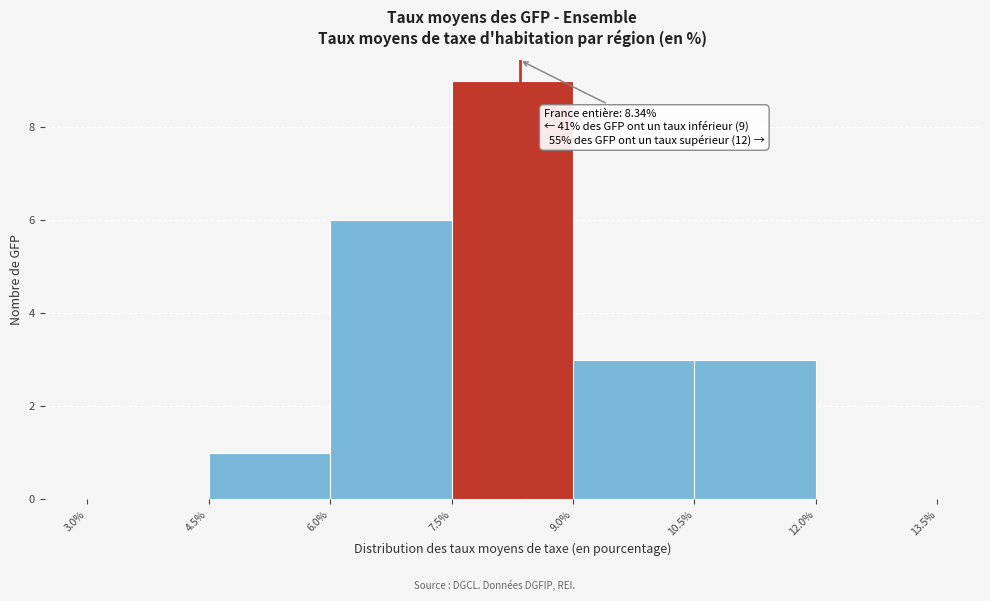

Over which range of the x-axis is the bar tallest?

7.5% to 9.0%